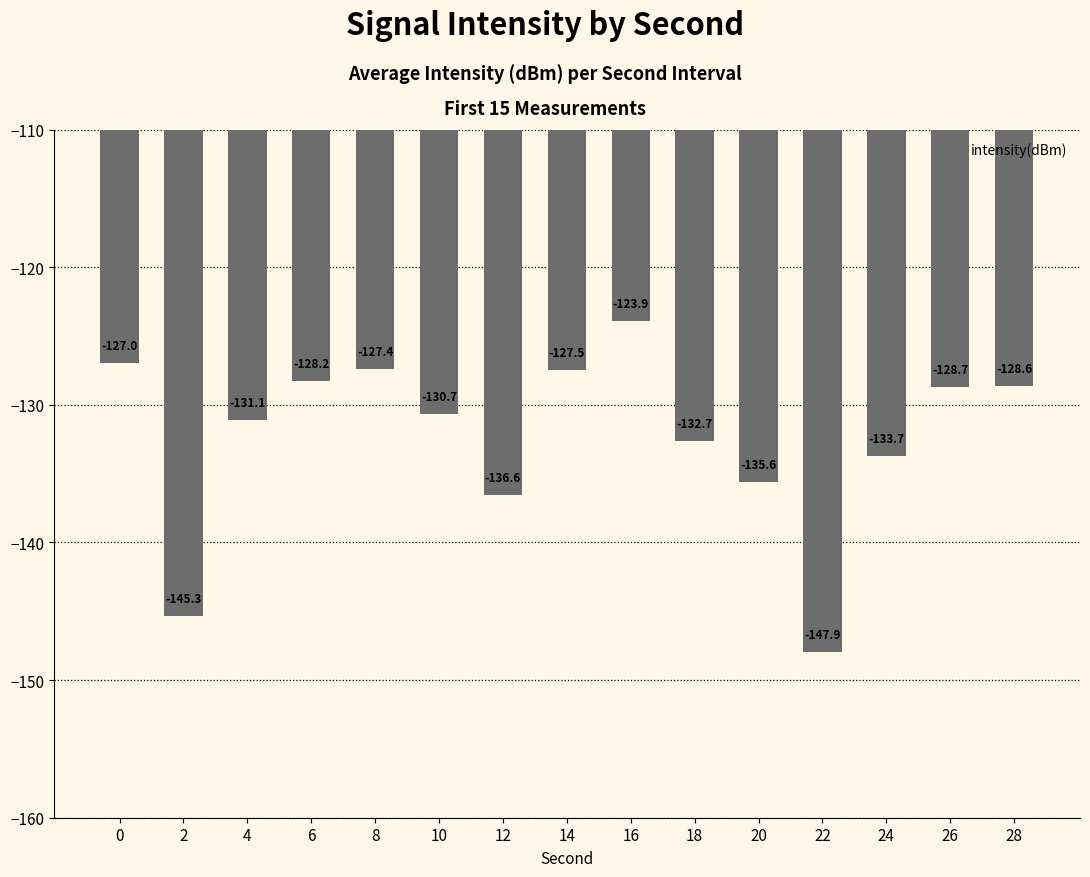

How many values are below -130?

8